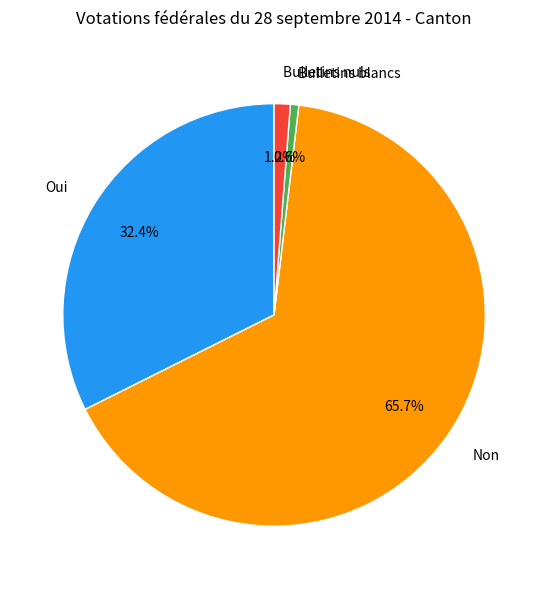

What is the smallest slice in the pie chart?

Bulletins blancs